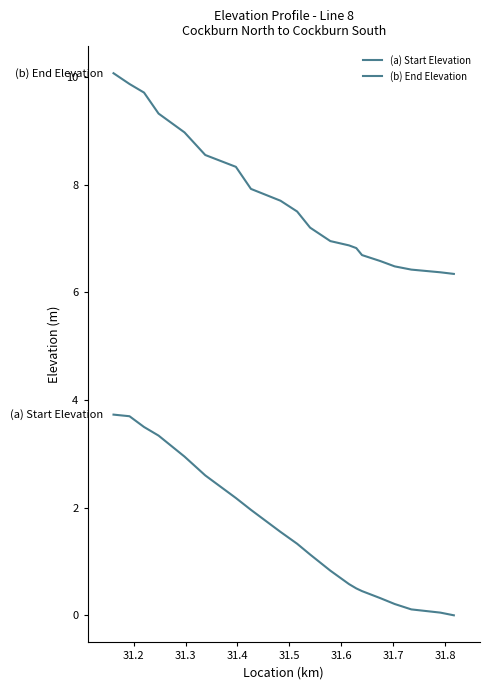

True or false: (a) Start Elevation and (b) End Elevation cross at least once.

False